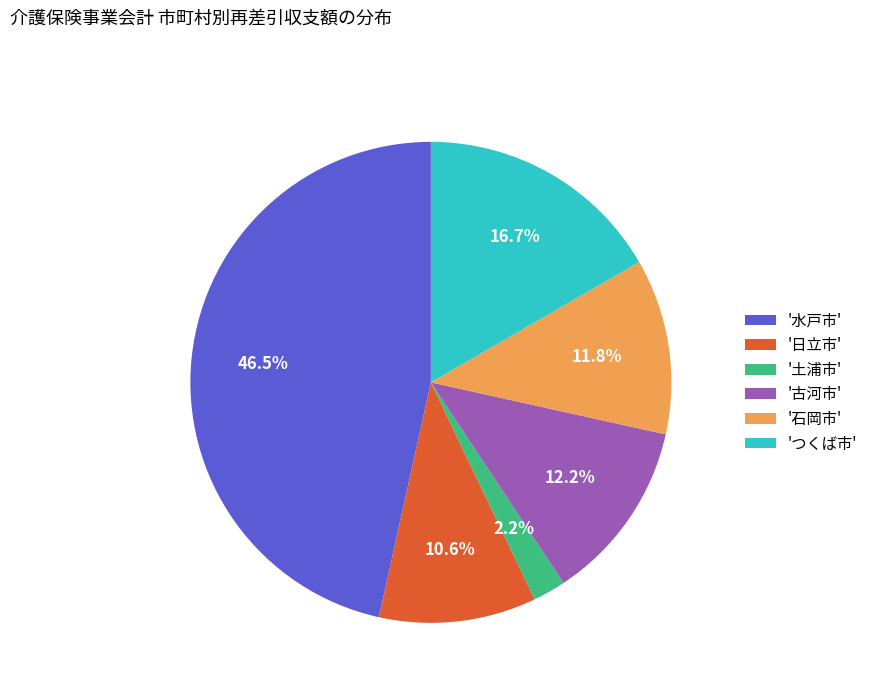

Count the number of slices in the pie.

6